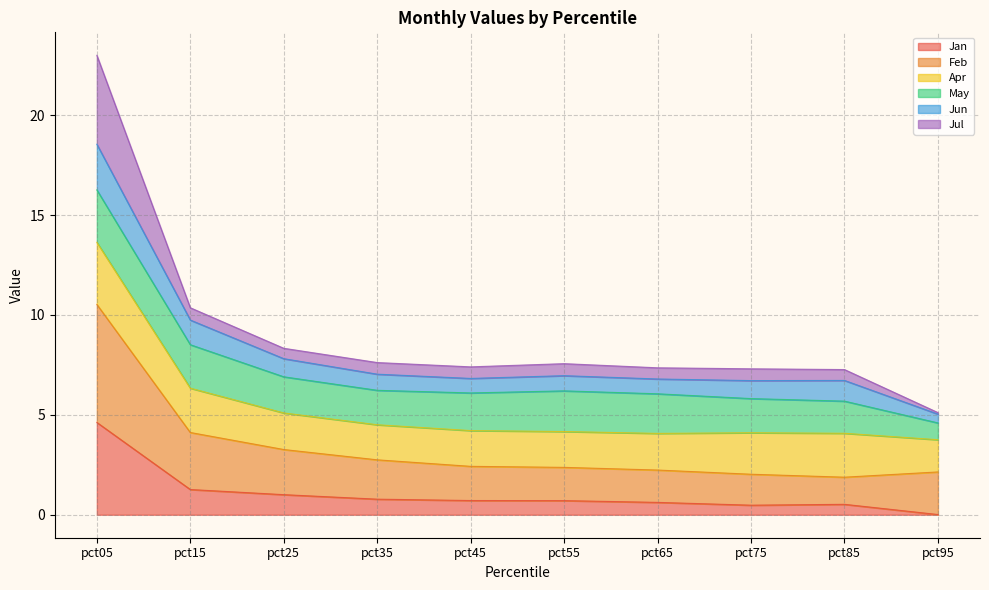

The value of Jul at pct75 is 10.2. True or false?

False